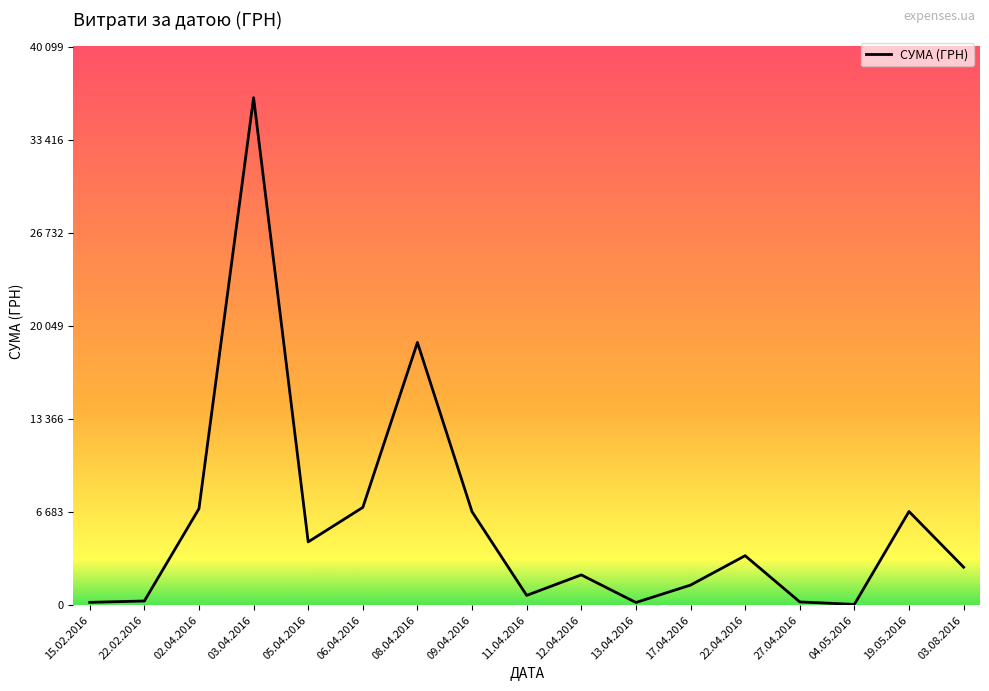

What is the minimum value shown in the chart?

54.2